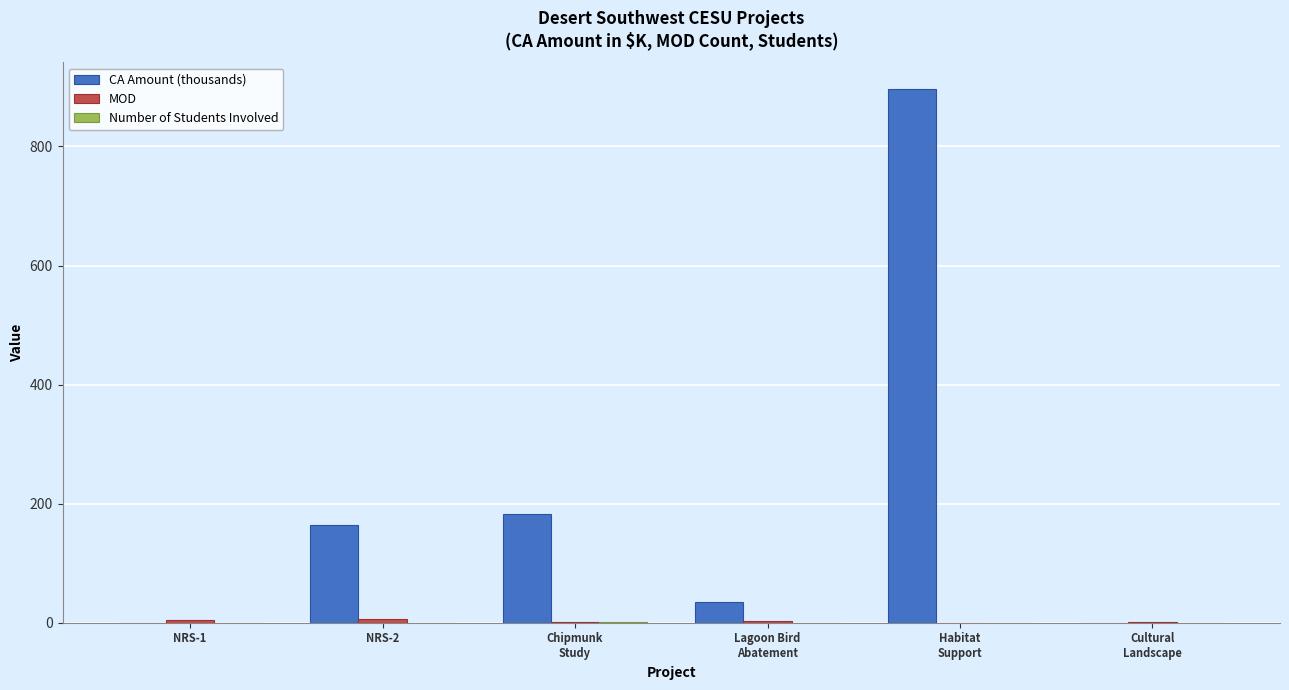

Which series has the widest spread of values?

CA Amount (thousands)